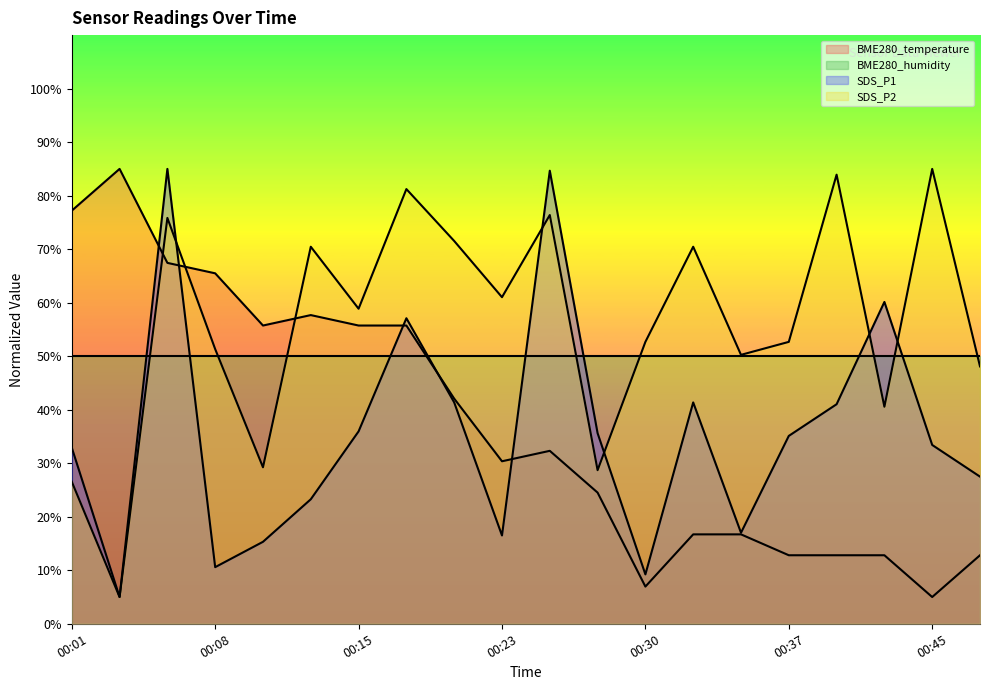

Which category has the lowest value across all series?

00:45